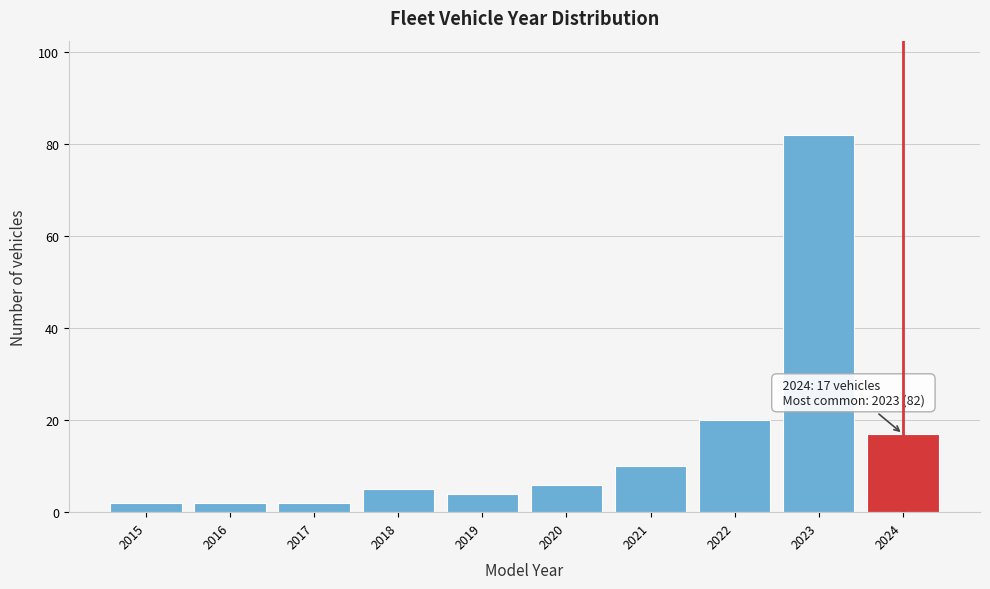

Reading left to right, extract all data points from this chart.

2	2	2	5	4	6	10	20	82	17